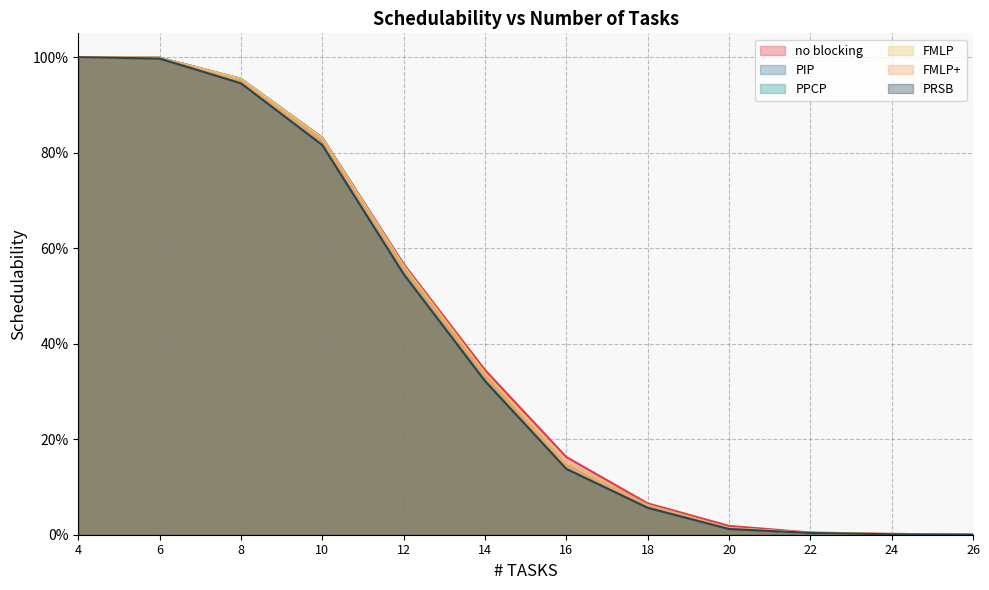

Reading left to right, list all the values displayed in this chart.

no blocking: 1.0	1.0	1.0	0.8	0.6	0.3	0.2	0.1	0.0	0.0	0.0	0.0
PIP: 1.0	1.0	1.0	0.8	0.6	0.3	0.1	0.1	0.0	0.0	0.0	0.0
PPCP: 1.0	1.0	1.0	0.8	0.6	0.3	0.1	0.1	0.0	0.0	0.0	0.0
FMLP: 1.0	1.0	1.0	0.8	0.6	0.3	0.2	0.1	0.0	0.0	0.0	0.0
FMLP+: 1.0	1.0	1.0	0.8	0.6	0.3	0.1	0.1	0.0	0.0	0.0	0.0
PRSB: 1.0	1.0	0.9	0.8	0.5	0.3	0.1	0.1	0.0	0.0	0.0	0.0